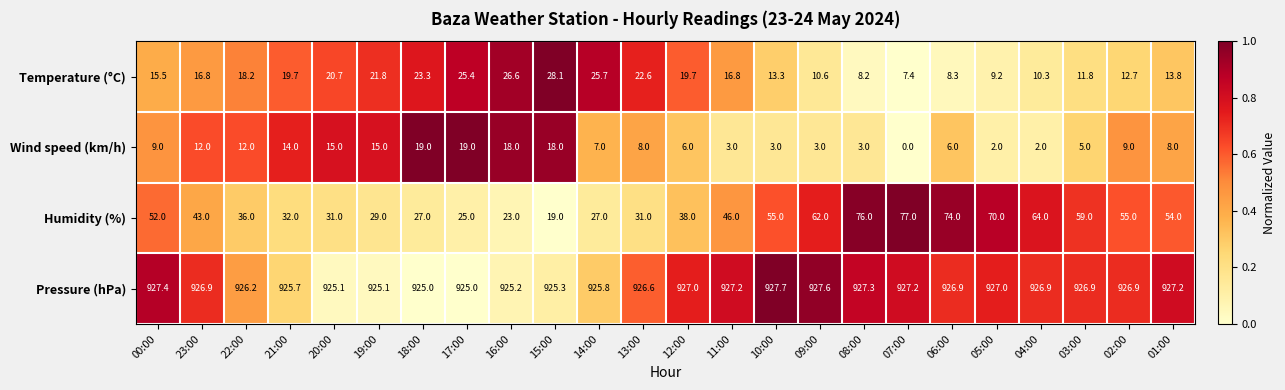

At which label does Humidity (%) first exceed 46?

00:00